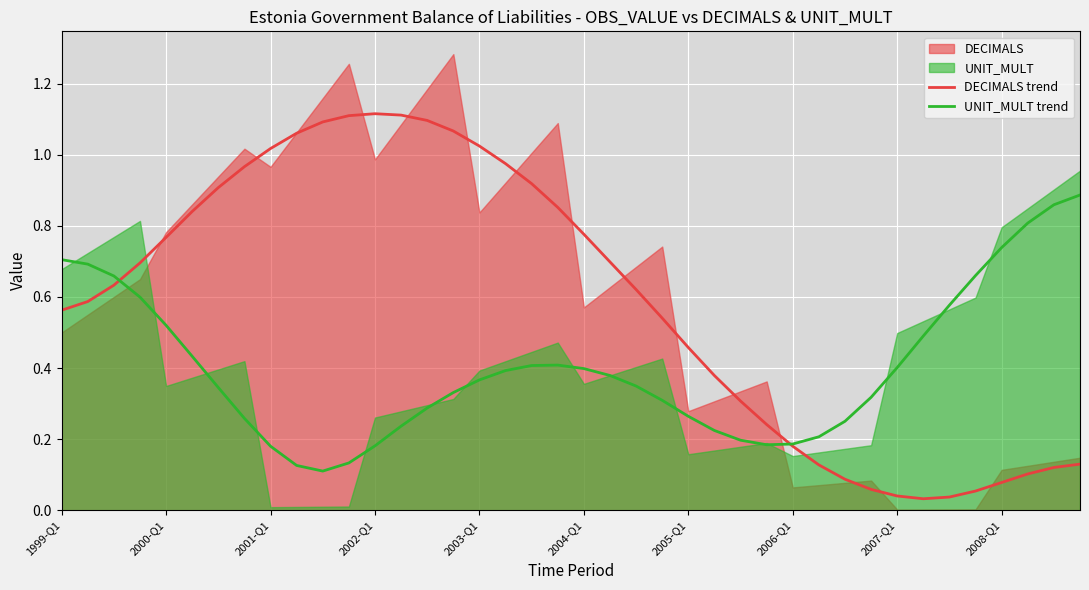

Is the value of DECIMALS trend at 1999-Q1 greater than the value of UNIT_MULT trend at 2003-Q1?

Yes